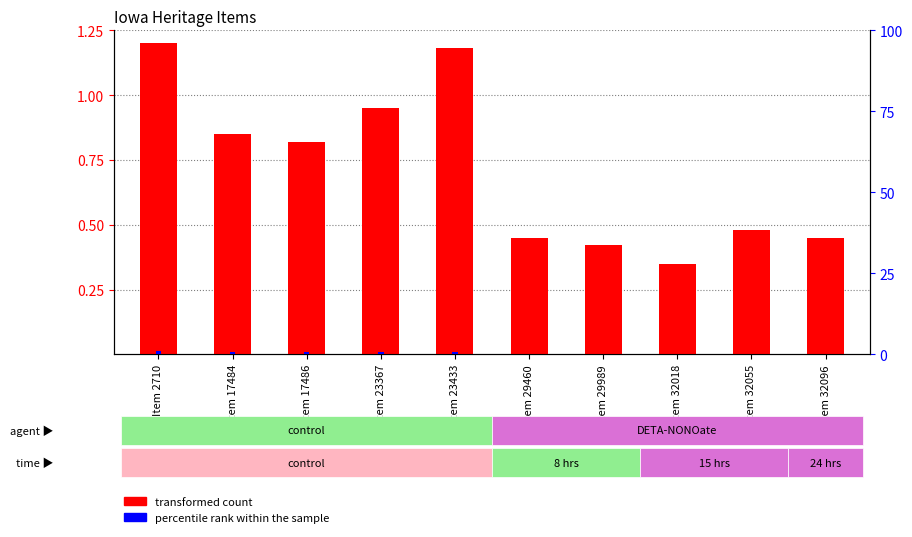

What is the average value of the transformed count series?

0.7